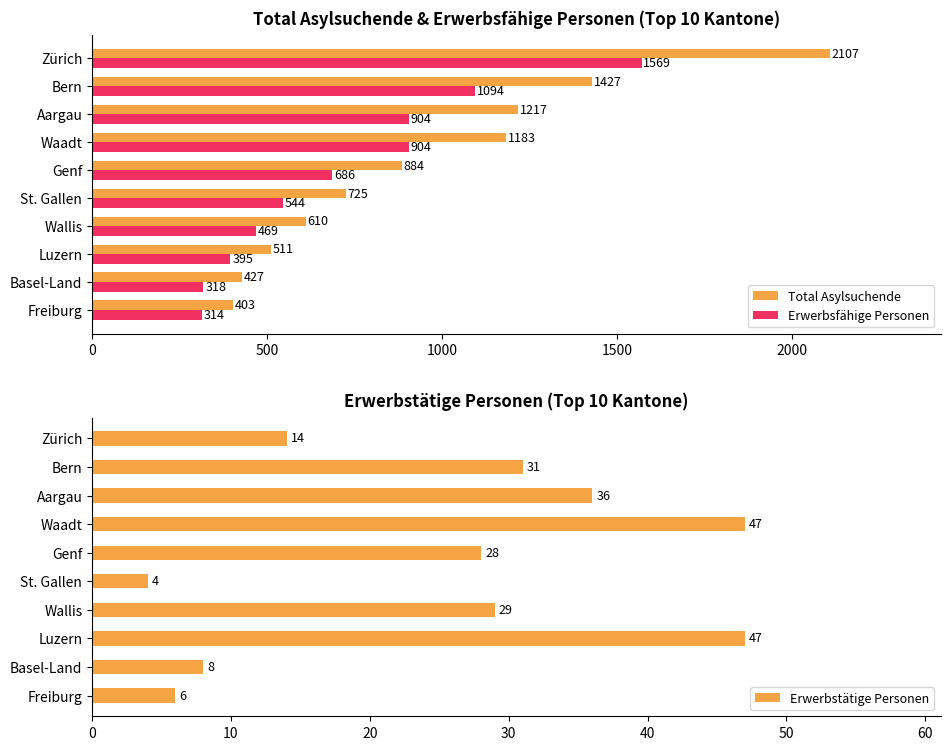

What is the approximate value of Erwerbstätige Personen at Basel-Land?

8